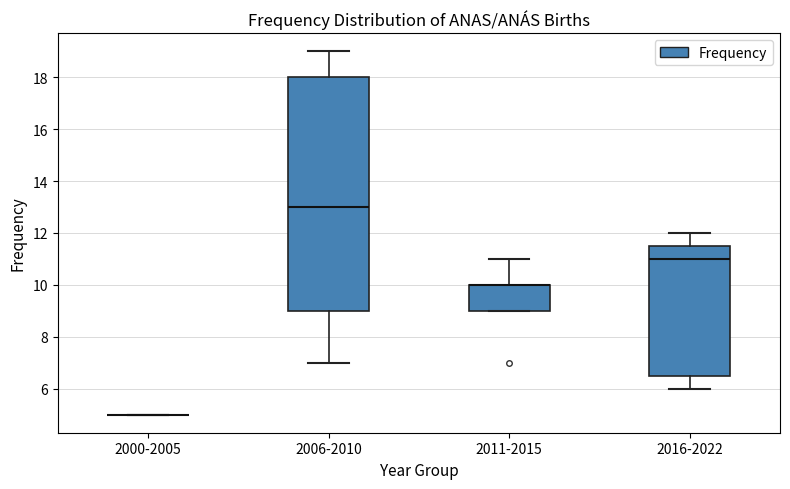

Which box is the tallest, from its lower edge to its upper edge?

2006-2010